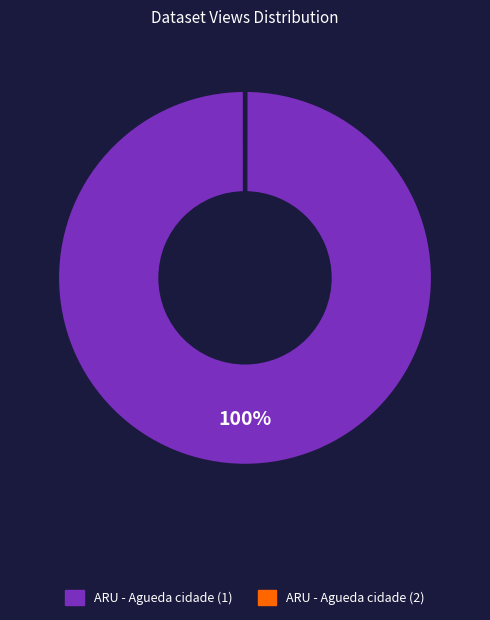

To the nearest percent, what is the average slice percentage?

50%